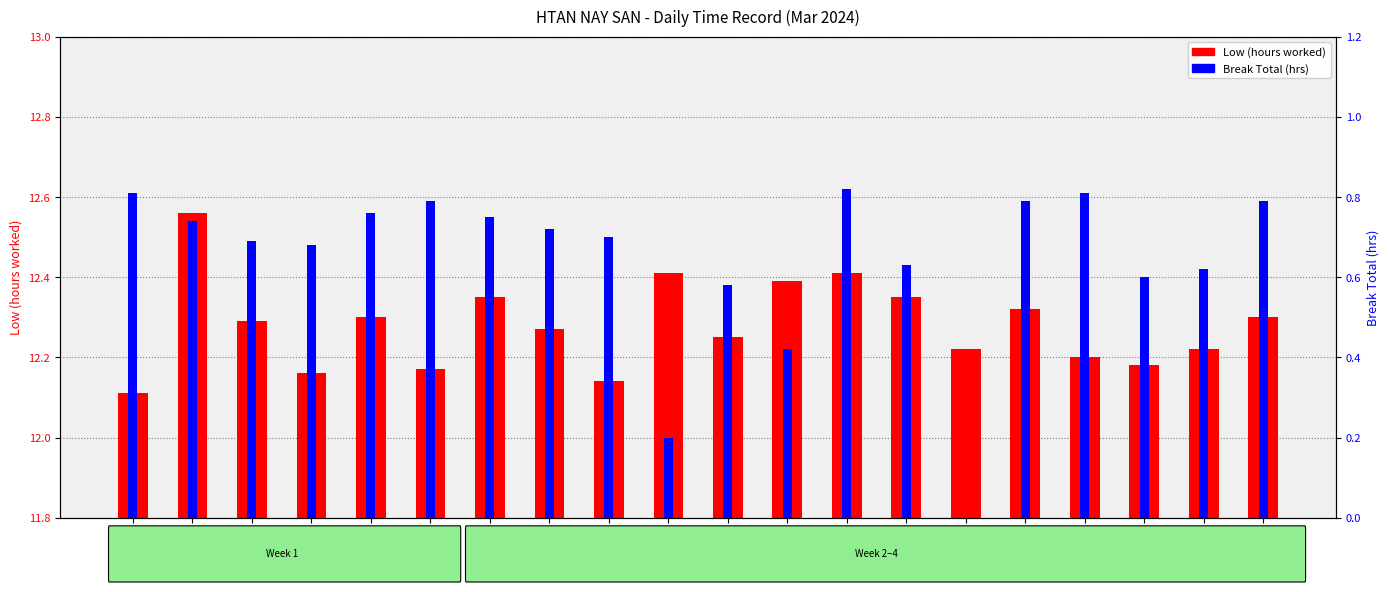

List the series in order of their peak value, highest first.

Low (hours worked), Break Total (hrs)